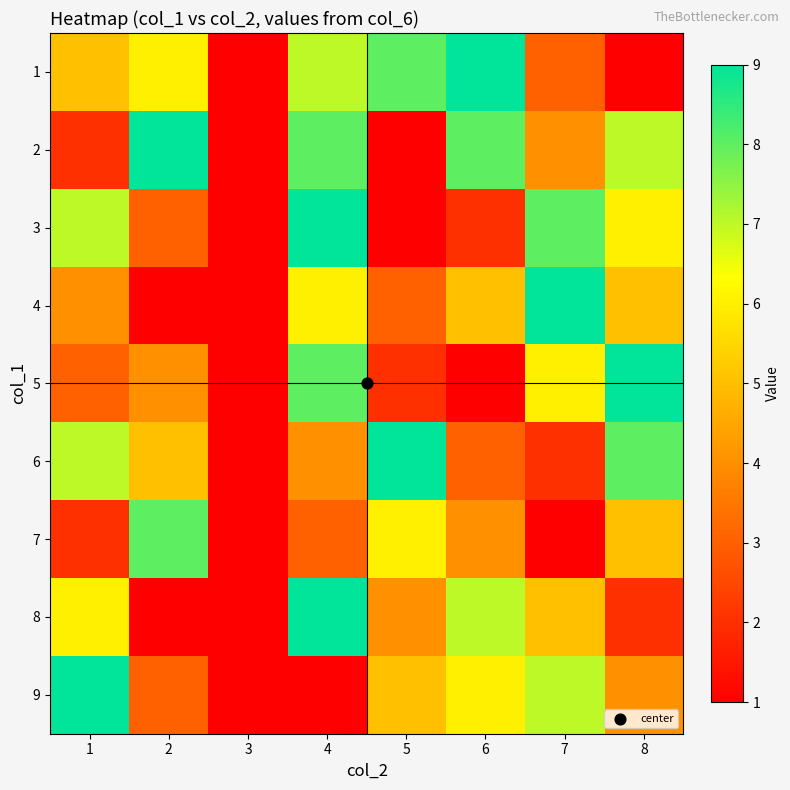

Between 3 and 8, which is larger?

8